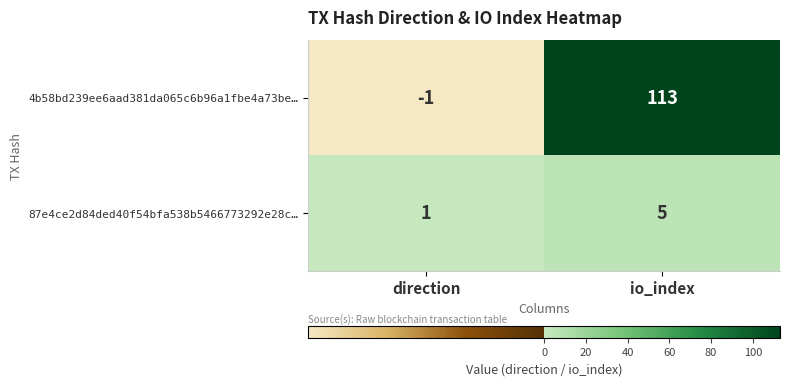

Read the 4b58bd239ee6aad381da065c6b96a1fbe4a73be… value at io_index, to the nearest 10.

110